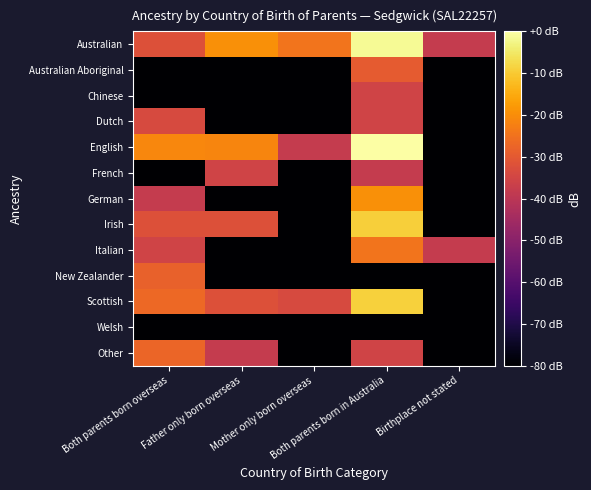

Which series has the widest spread of values?

English